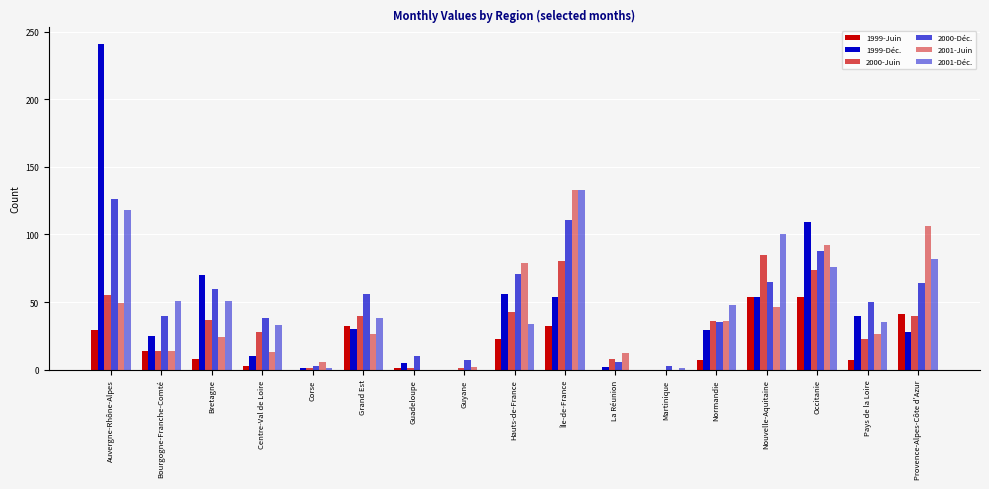

The value of 2001-Juin at Grand Est is 7. True or false?

False